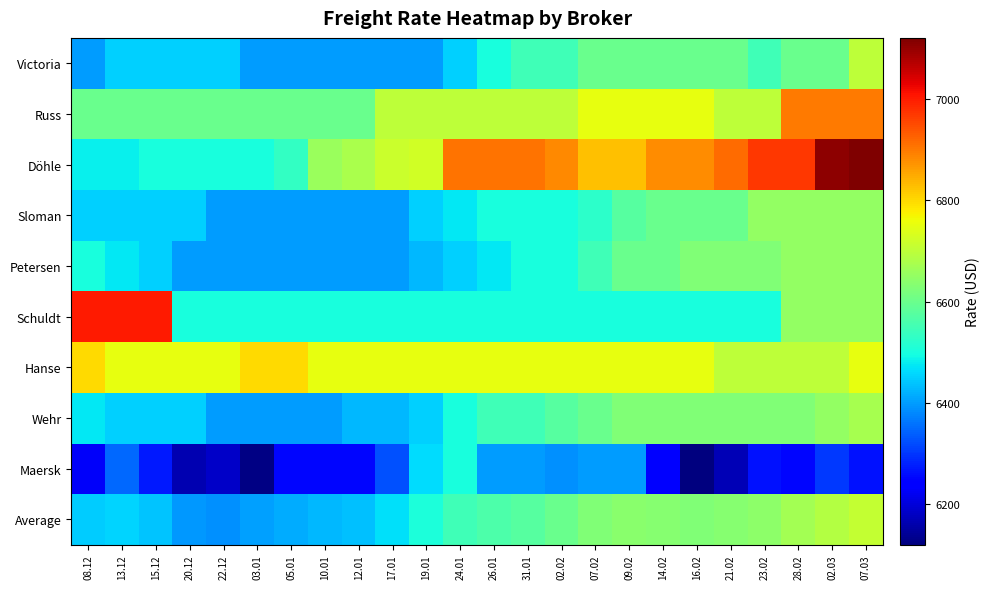

Which series changed the most between 20.12 and 28.02?

Döhle